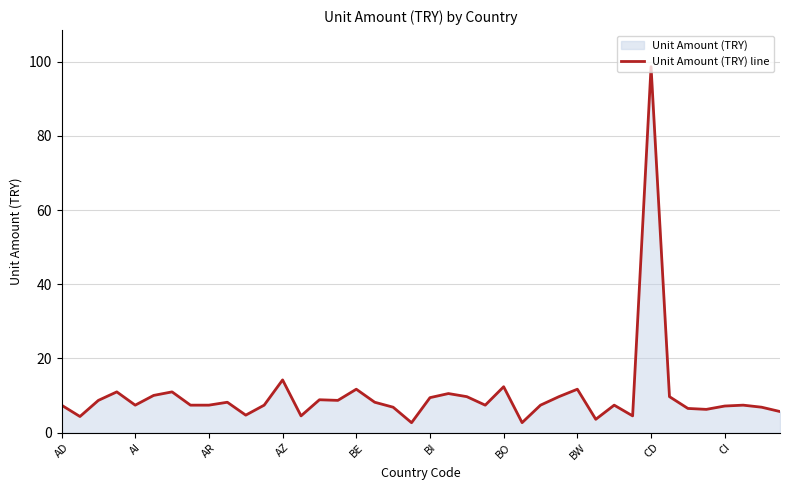

What is the difference between the maximum and minimum values?

96.0